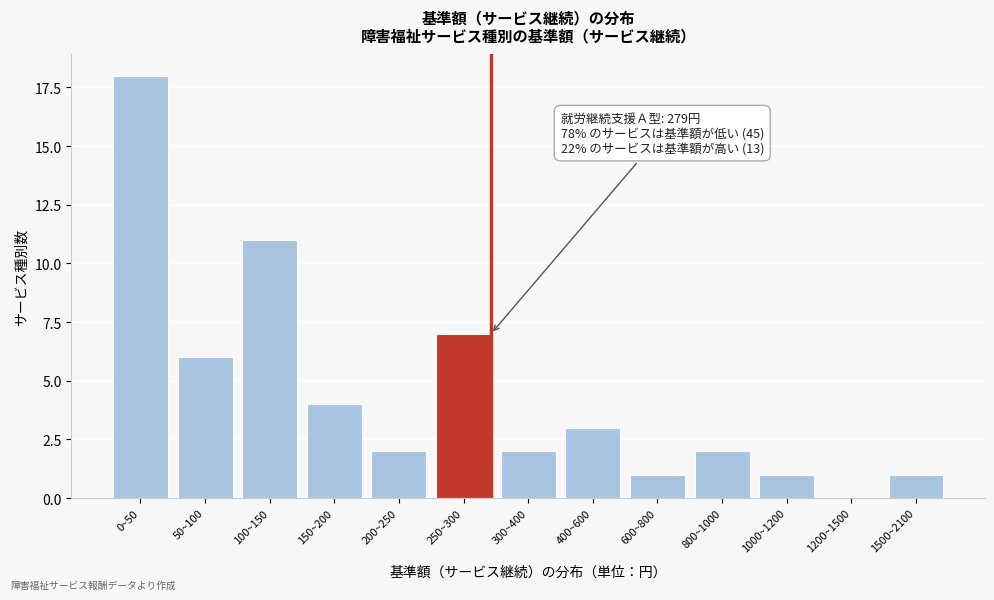

Reading right to left, extract all data points from this chart.

1500~2100=1	1200~1500=0	1000~1200=1	800~1000=2	600~800=1	400~600=3	300~400=2	250~300=7	200~250=2	150~200=4	100~150=11	50~100=6	0~50=18